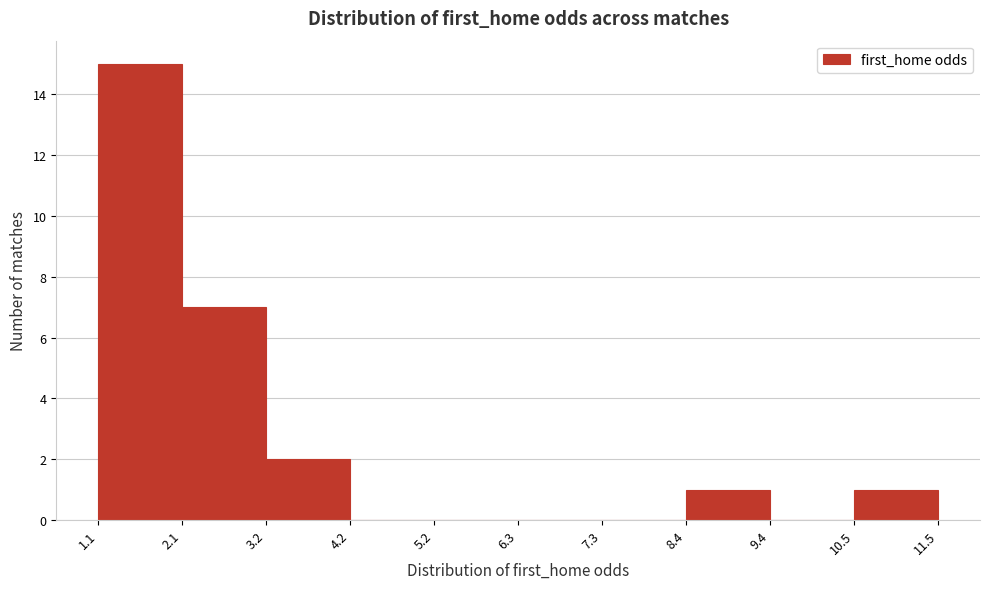

Reading left to right, transcribe this chart: for each bar, give the range it covers on the x-axis and its height. The values are not printed on the chart, so give them approximately, as read against the axis.

1.1 to 2.1: 15
2.1 to 3.2: 7
3.2 to 4.2: 2
4.2 to 5.2: 0
5.2 to 6.3: 0
6.3 to 7.3: 0
7.3 to 8.4: 0
8.4 to 9.4: 1
9.4 to 10.5: 0
10.5 to 11.5: 1